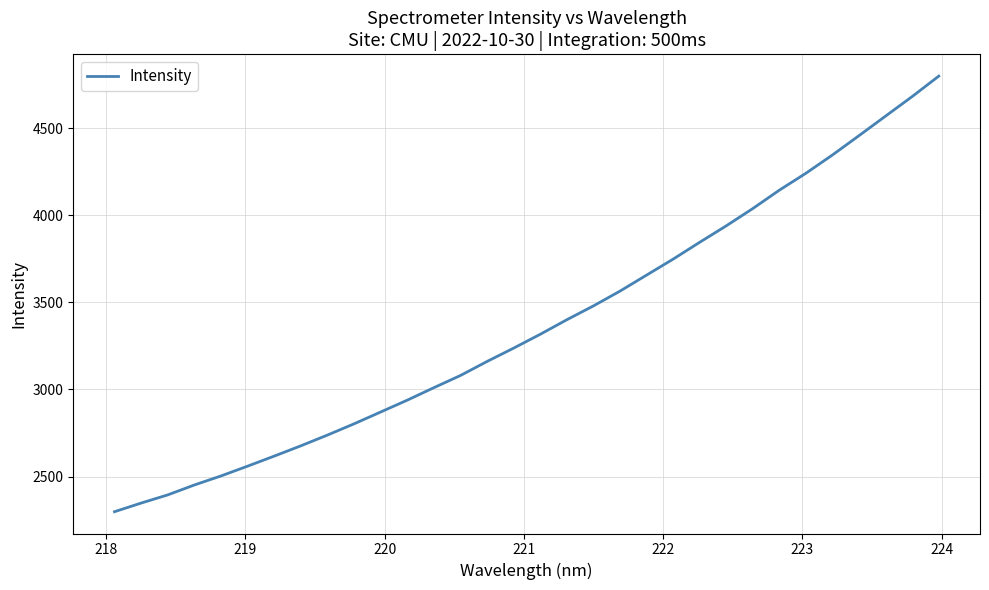

What is the smallest value displayed?

2297.8